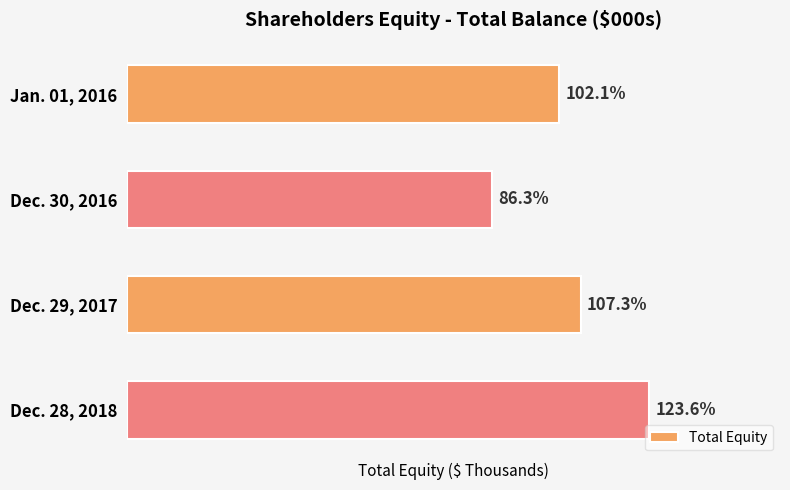

List the labels in order of value, smallest first.

Dec. 30, 2016, Jan. 01, 2016, Dec. 29, 2017, Dec. 28, 2018